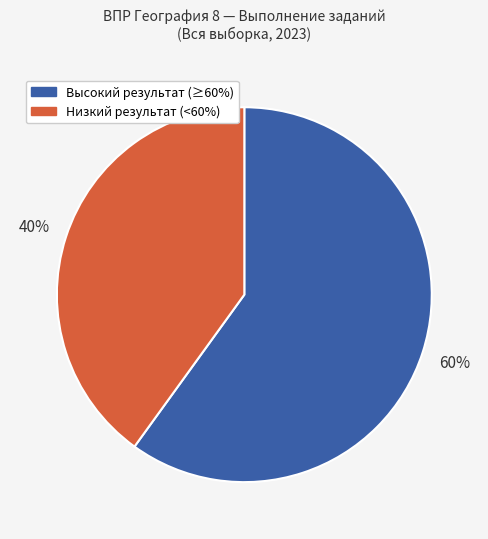

Is there a majority slice in this chart?

Yes